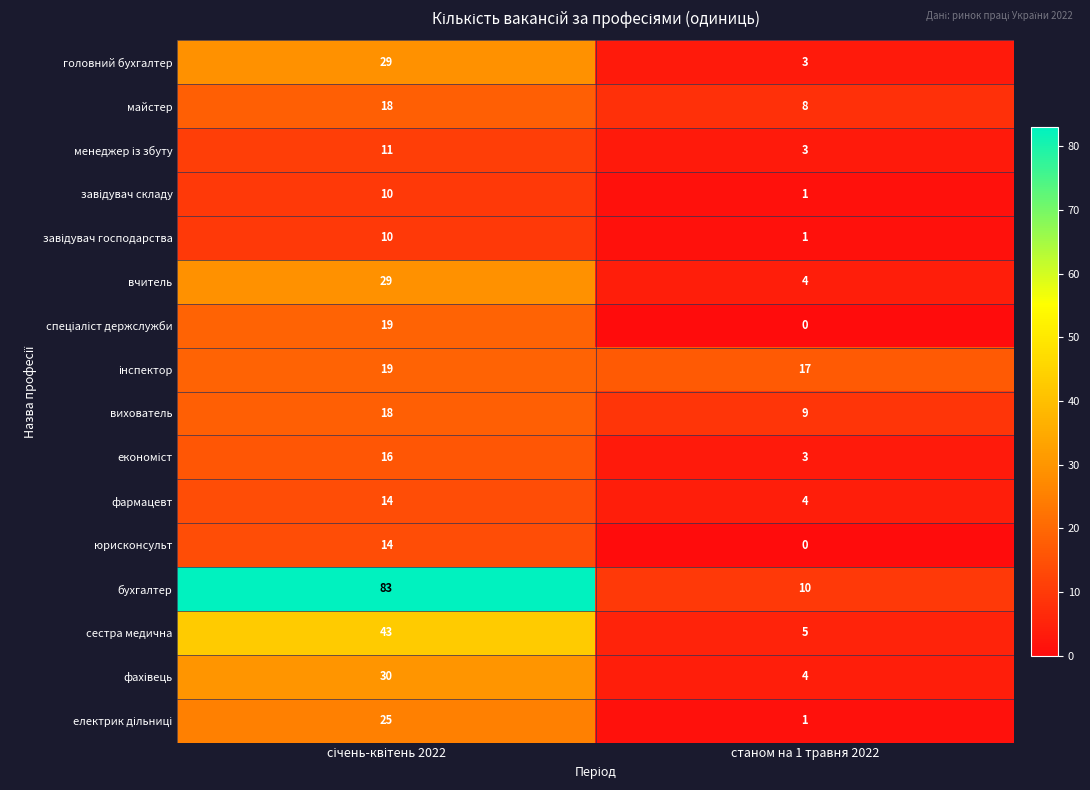

Which series has the widest spread of values?

бухгалтер